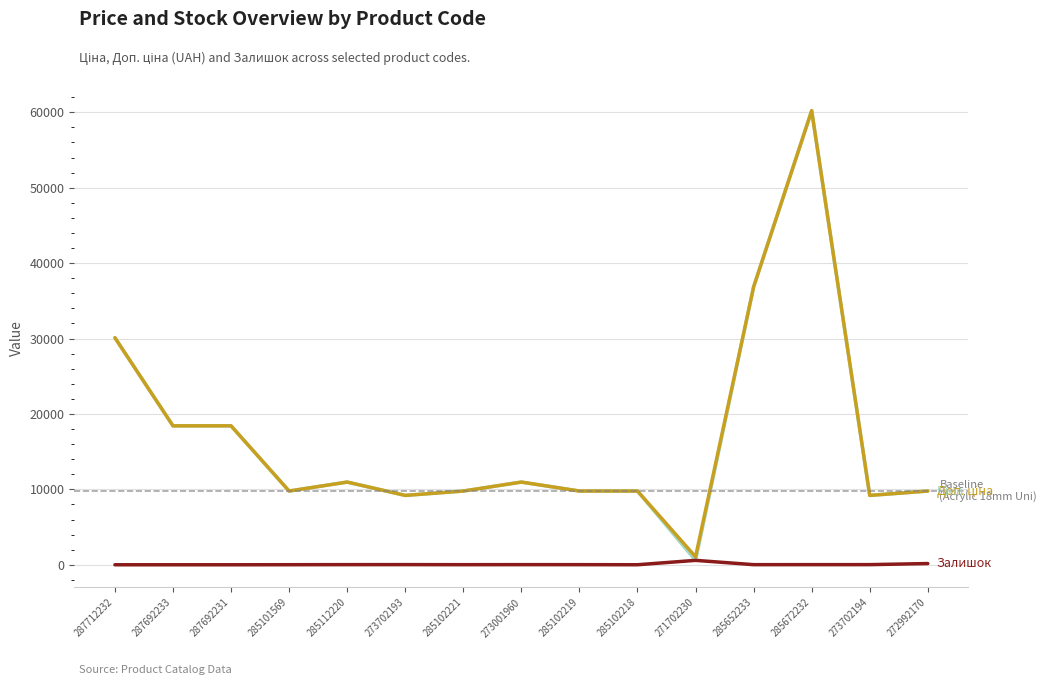

What is the spread (max minus min) of values at 287692231?

18420.9